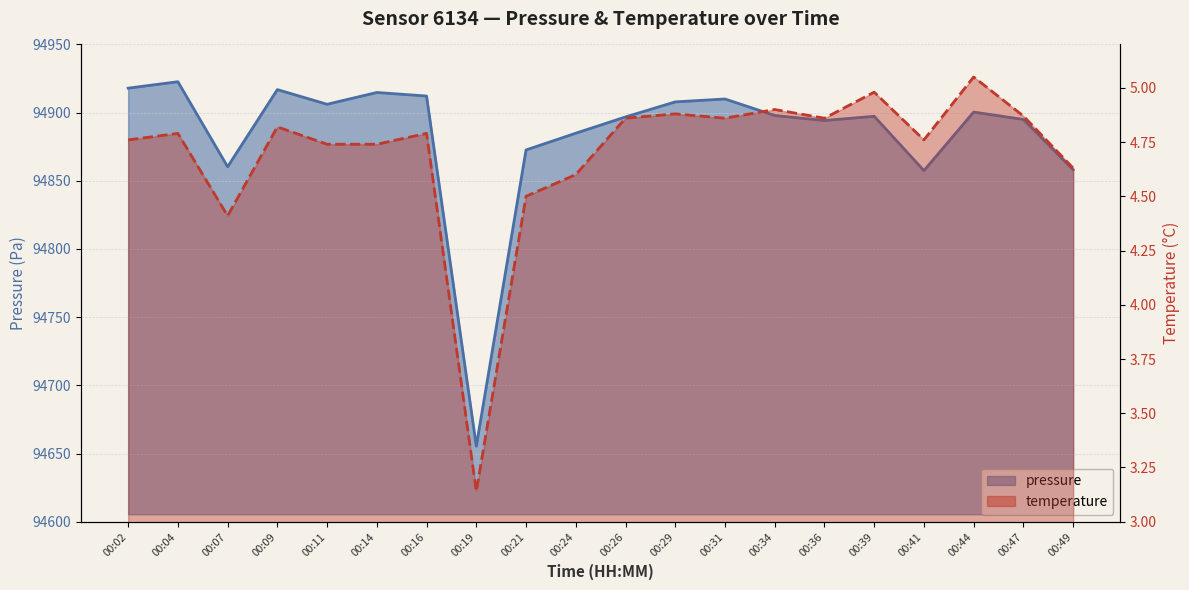

Rank the categories by pressure value from lowest to highest.

00:19, 00:41, 00:49, 00:07, 00:21, 00:24, 00:36, 00:47, 00:26, 00:39, 00:34, 00:44, 00:11, 00:29, 00:31, 00:16, 00:14, 00:09, 00:02, 00:04